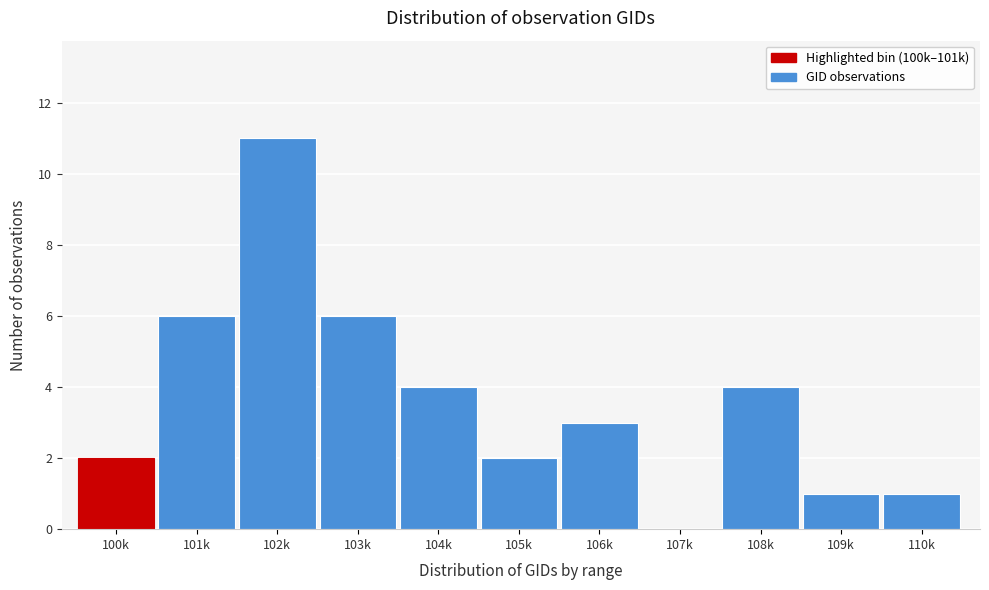

Reading left to right, transcribe all the data shown in this chart.

100k=2	101k=6	102k=11	103k=6	104k=4	105k=2	106k=3	107k=0	108k=4	109k=1	110k=1